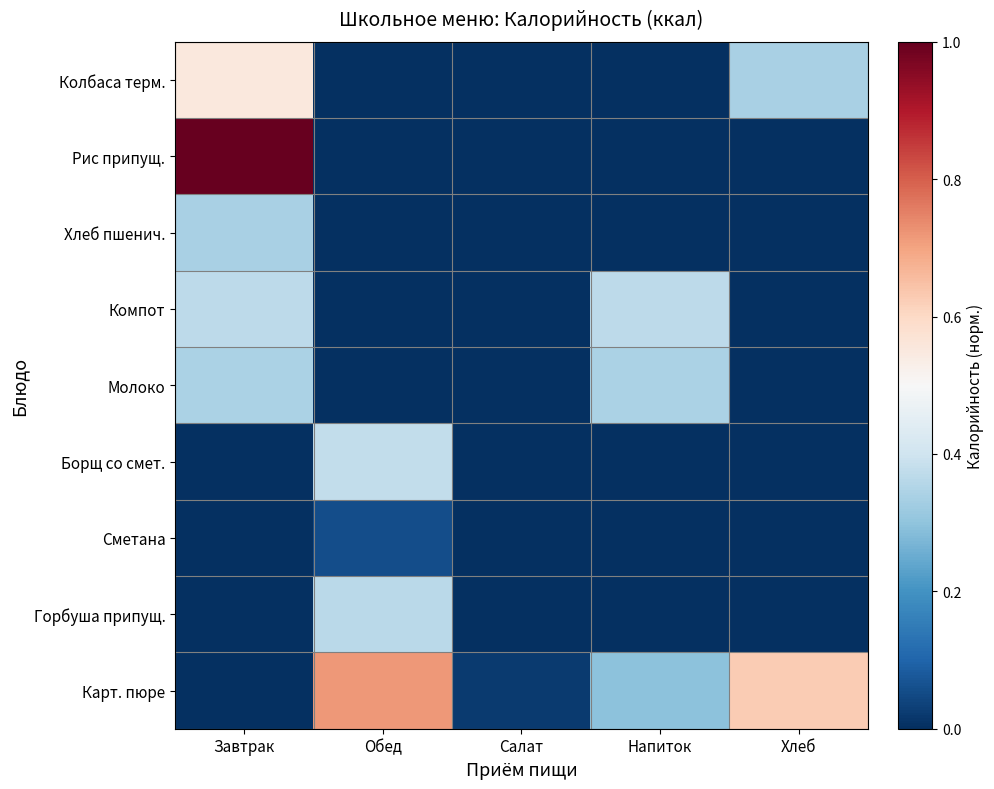

Count the number of categories in the chart.

5